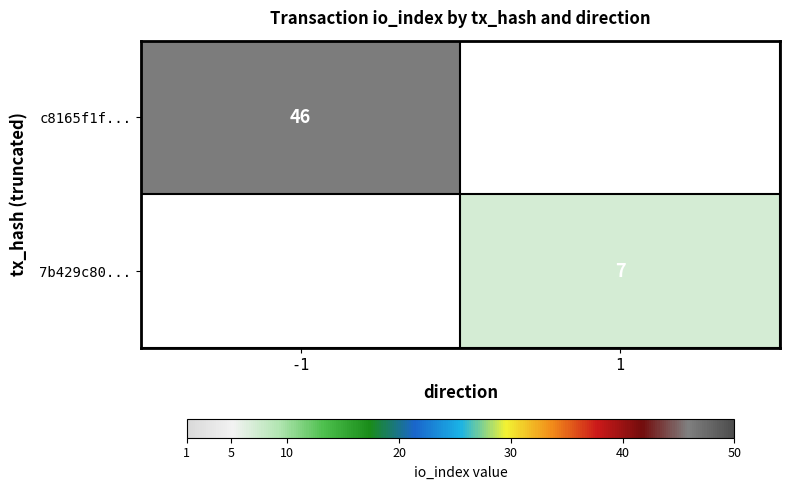

Is the value of 7b429c80... at 1 greater than the value of c8165f1f... at -1?

No